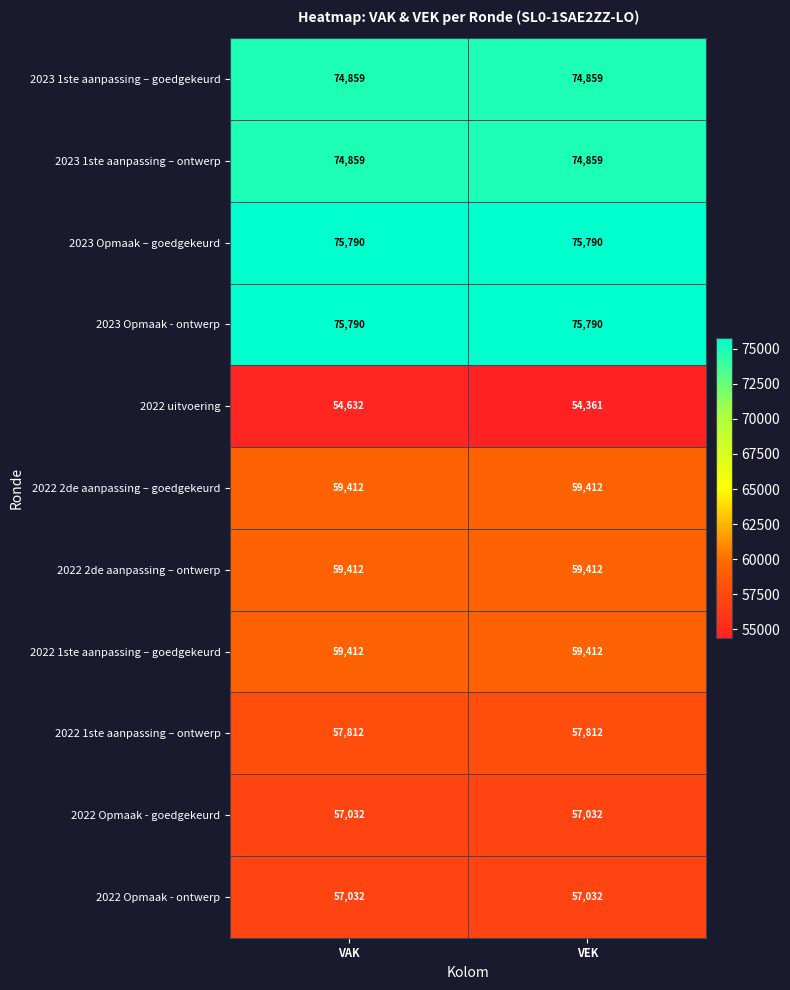

Reading left to right, list all the values displayed in this chart.

2023 1ste aanpassing – goedgekeurd: VAK=74859	VEK=74859
2023 1ste aanpassing – ontwerp: VAK=74859	VEK=74859
2023 Opmaak – goedgekeurd: VAK=75790	VEK=75790
2023 Opmaak - ontwerp: VAK=75790	VEK=75790
2022 uitvoering: VAK=54632	VEK=54361
2022 2de aanpassing – goedgekeurd: VAK=59412	VEK=59412
2022 2de aanpassing – ontwerp: VAK=59412	VEK=59412
2022 1ste aanpassing – goedgekeurd: VAK=59412	VEK=59412
2022 1ste aanpassing – ontwerp: VAK=57812	VEK=57812
2022 Opmaak - goedgekeurd: VAK=57032	VEK=57032
2022 Opmaak - ontwerp: VAK=57032	VEK=57032